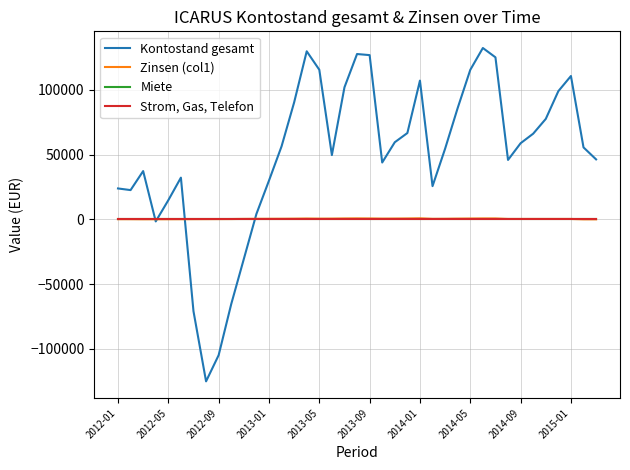

How many lines are shown in the chart?

4